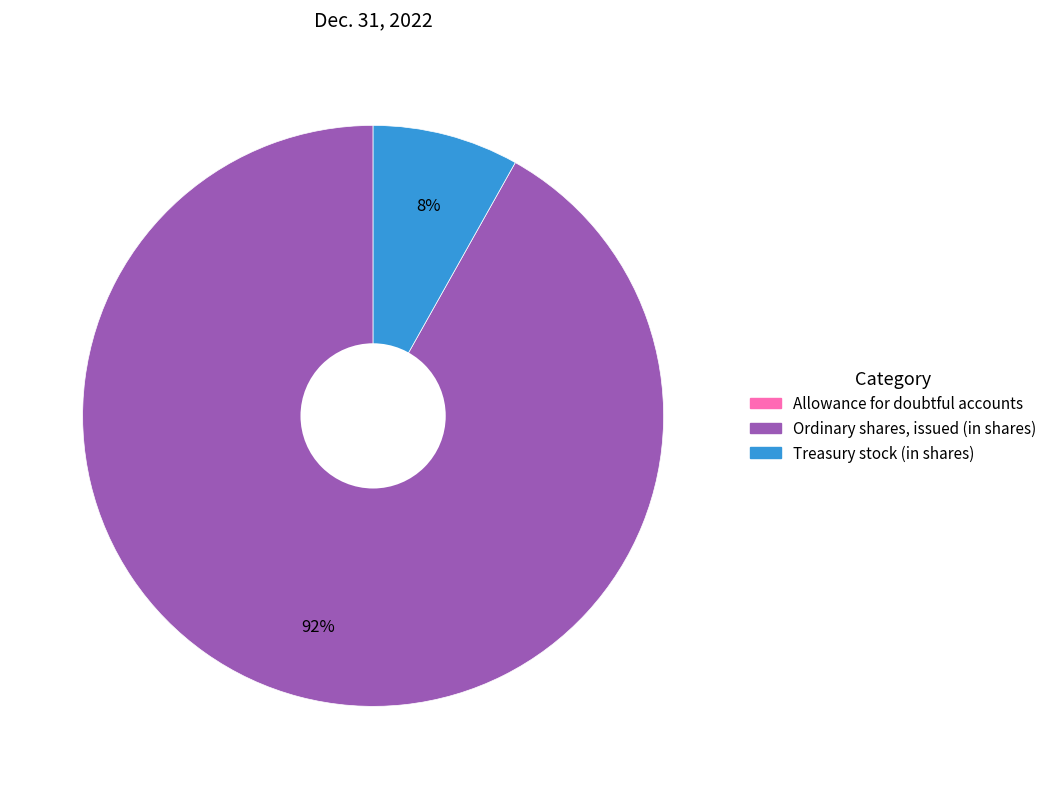

The Ordinary shares, issued (in shares) slice represents 82% of the pie. True or false?

False